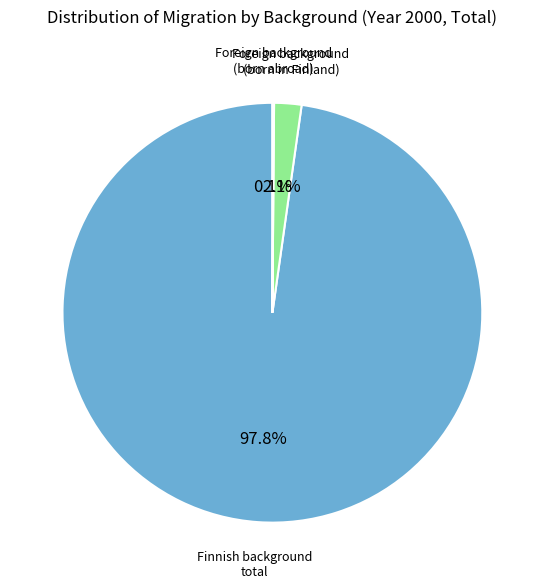

Does any single category account for the majority?

Yes